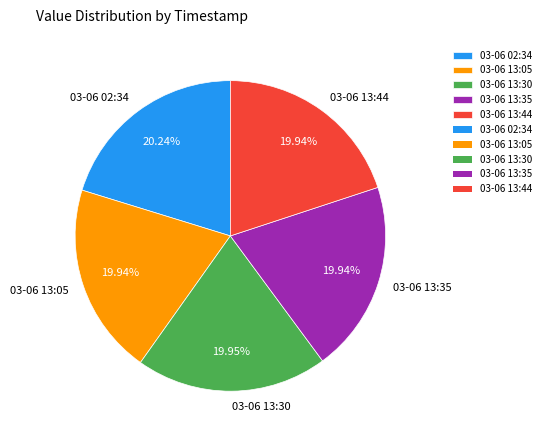

Is the sum of 03-06 13:44 and 03-06 13:30 greater than half?

No